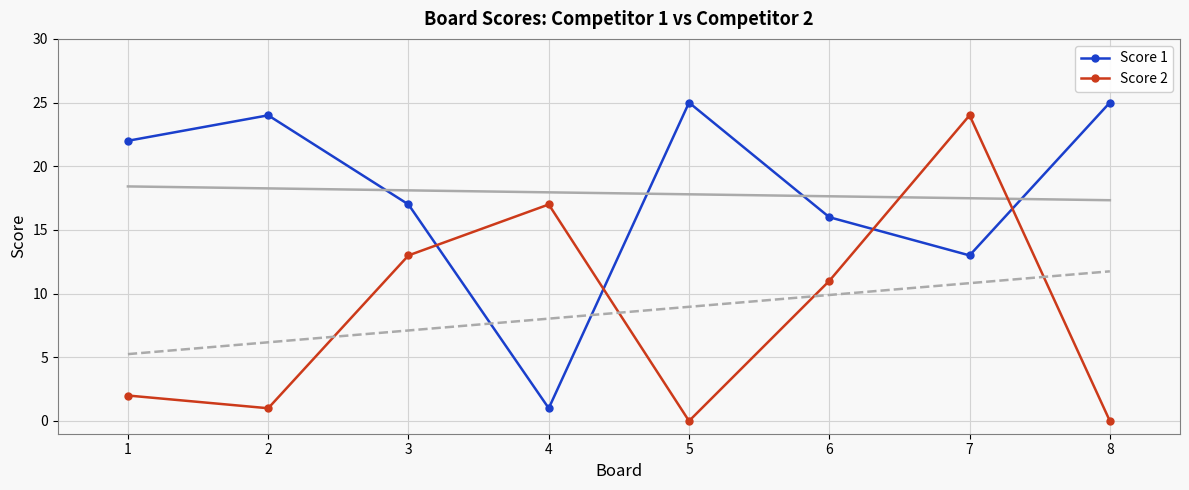

The Score 2 series shows 1 at 2. True or false?

True